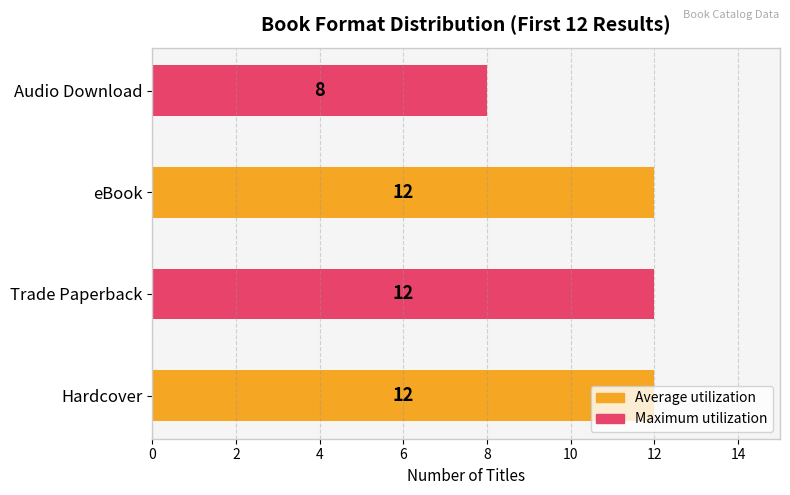

What is the change in value from Hardcover to Audio Download?

-4